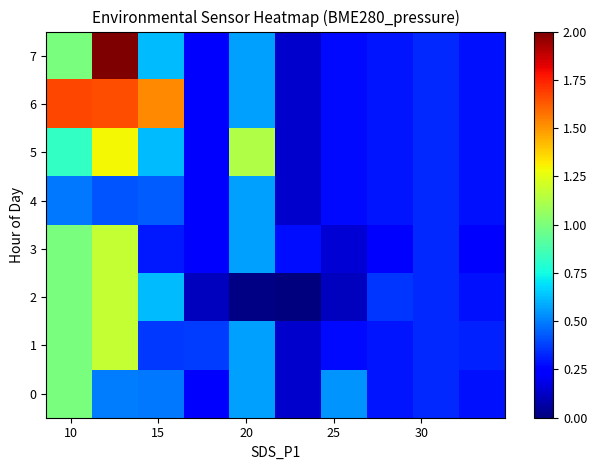

Which series has the largest range (max minus min)?

7